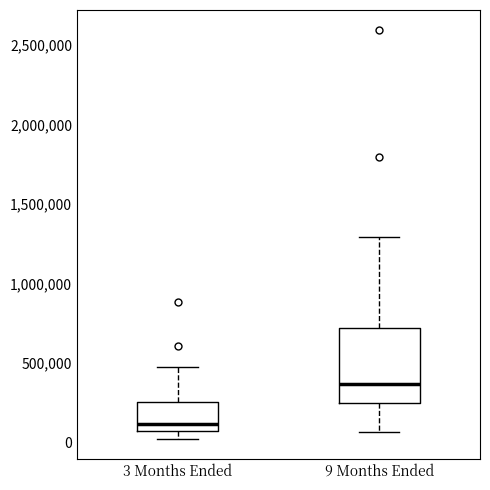

Which box is the tallest, from its lower edge to its upper edge?

9 Months Ended